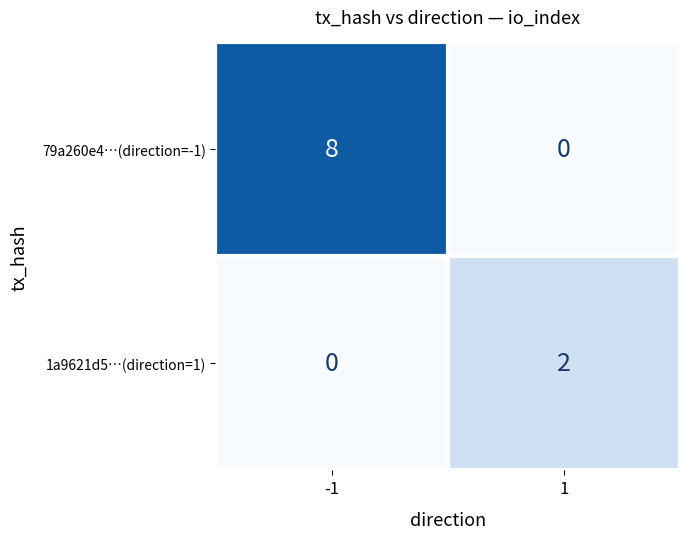

What is the sum of all 79a260e4…(direction=-1) values?

8